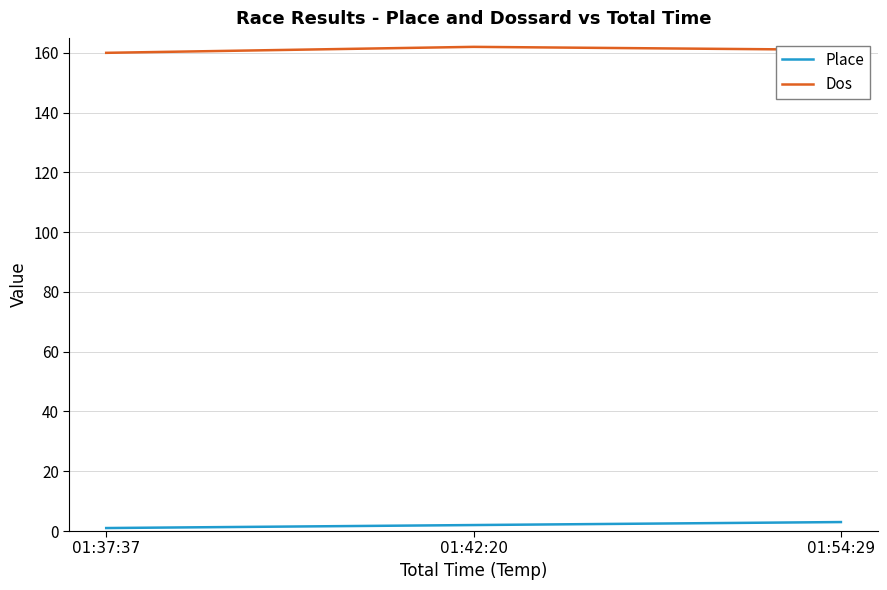

The value of Dos at 01:37:37 is 160. True or false?

True